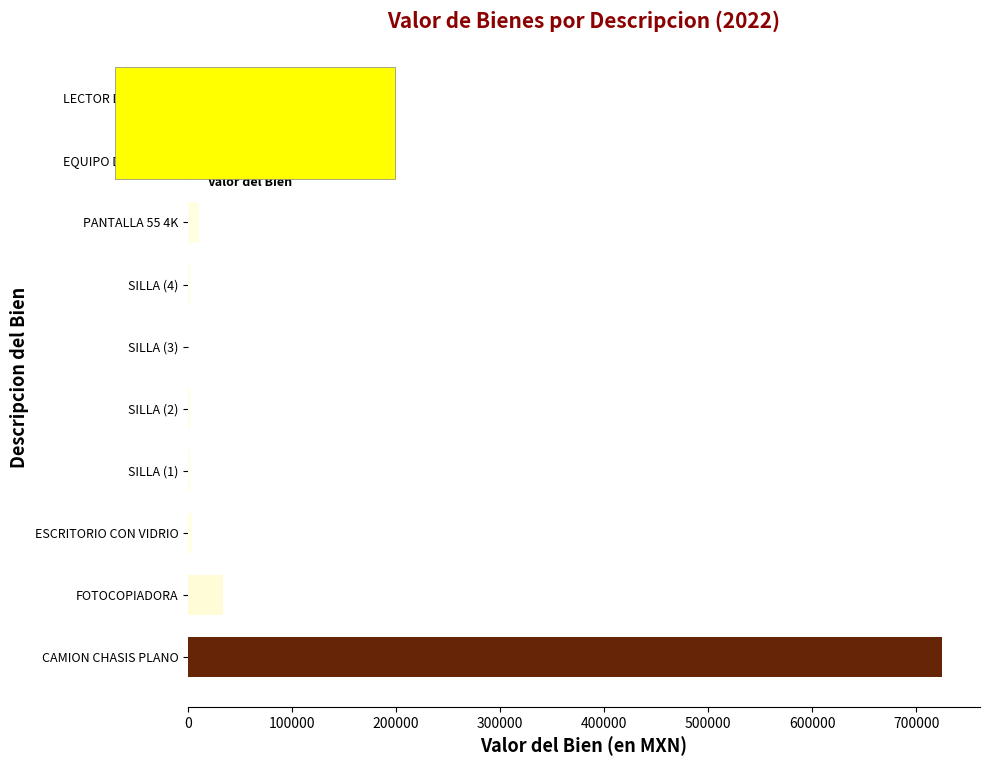

What is the average value?

78196.0